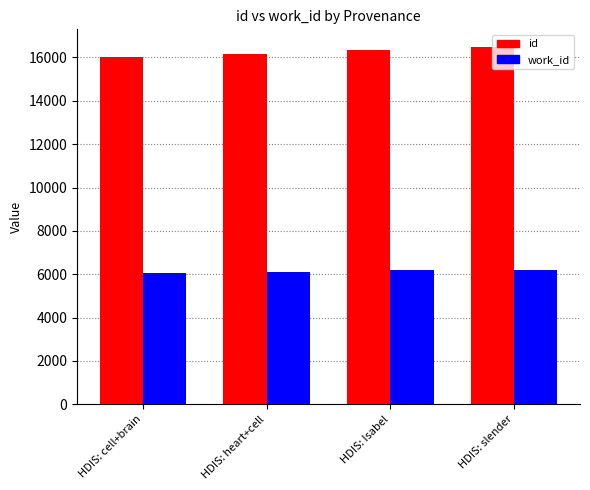

At HDIS: cell+brain, list the series in order from smallest to largest.

work_id, id